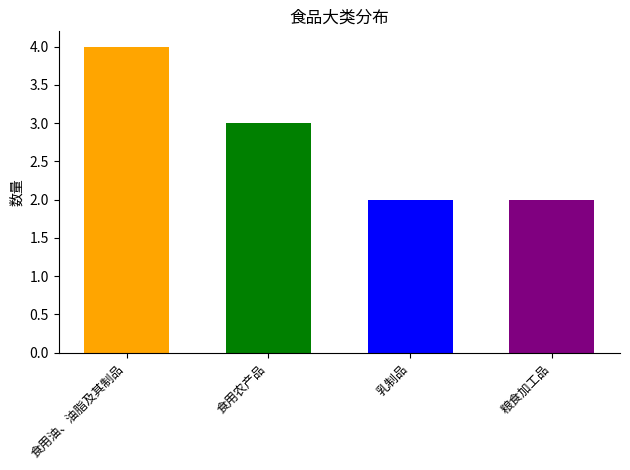

What value does the data have at 食用农产品?

3